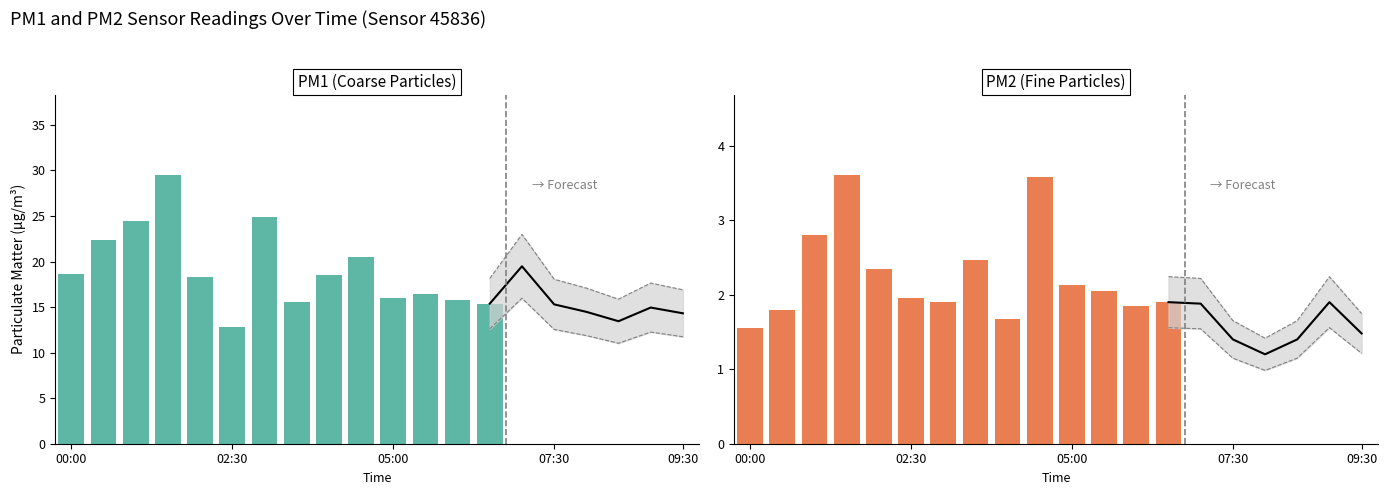

At which category is the sum across all series the highest?

01:30